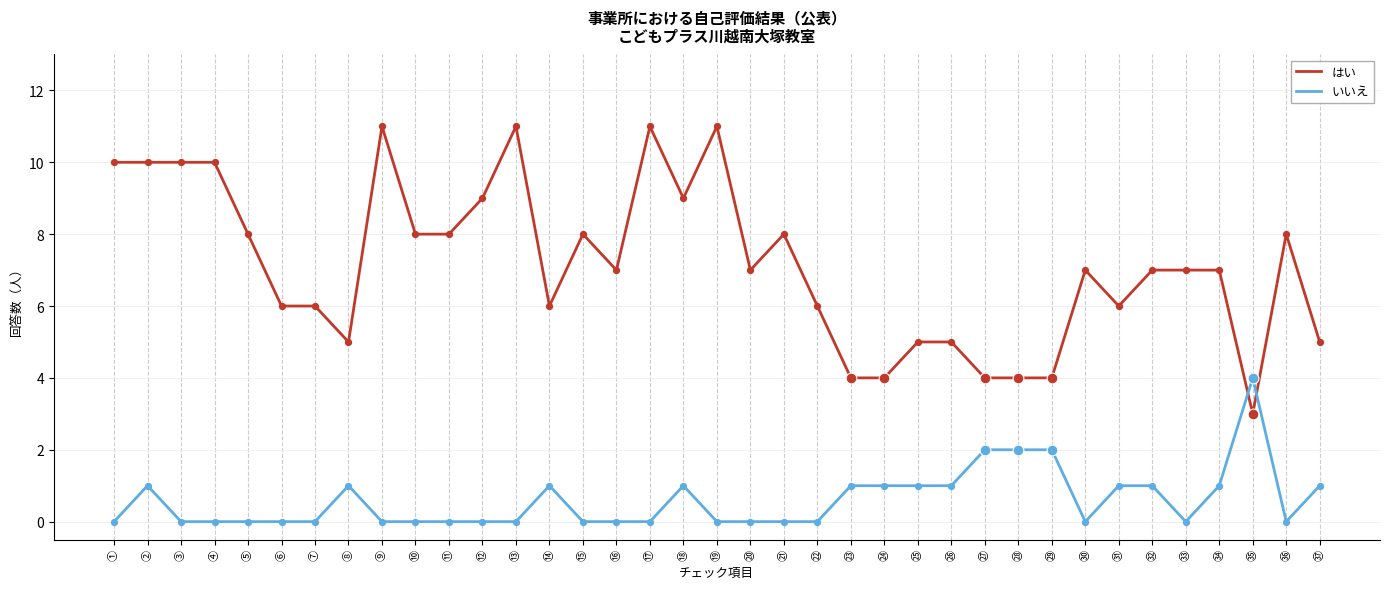

Which series has the widest spread of values?

はい